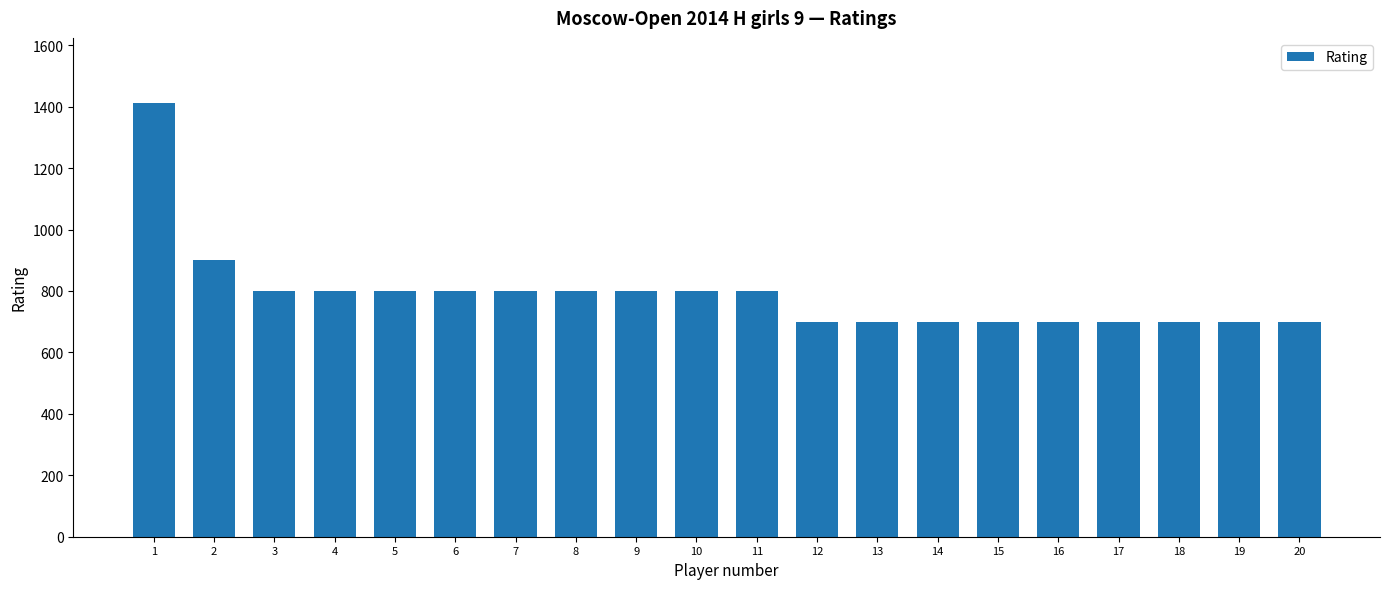

How many data points does each series have?

20